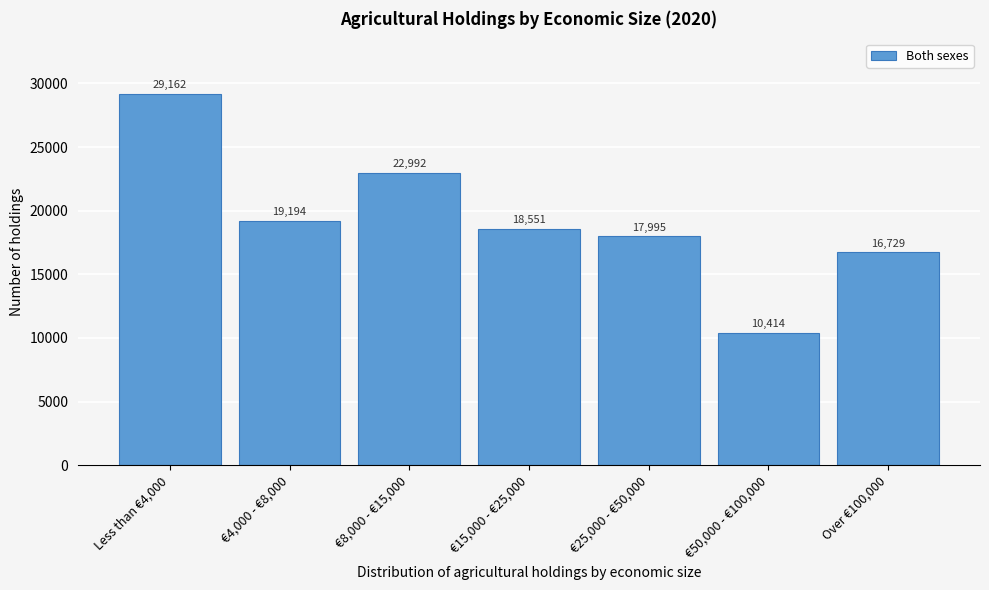

Reading left to right, transcribe all the data shown in this chart.

29162	19194	22992	18551	17995	10414	16729